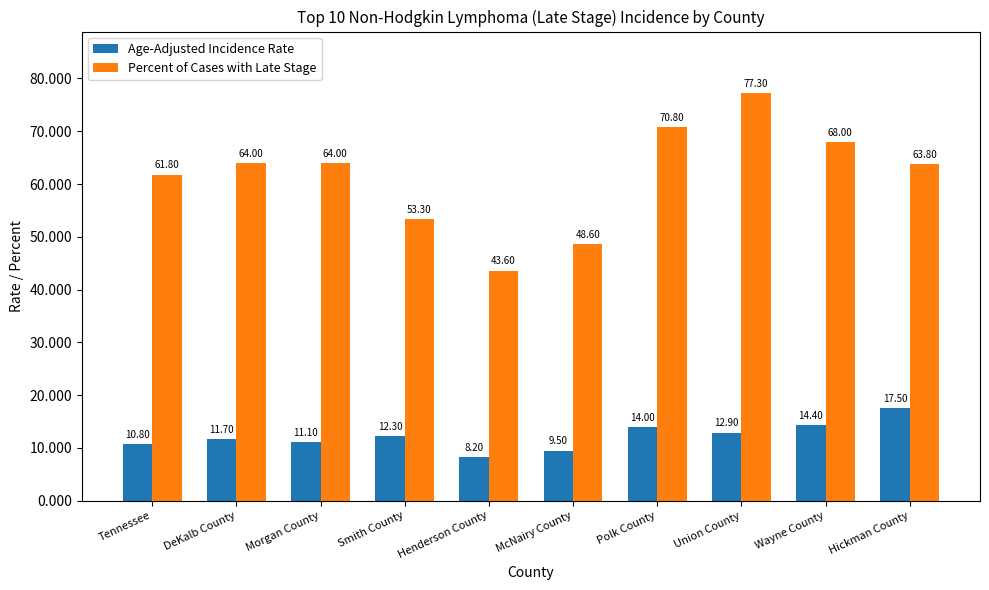

Reading right to left, list all the values displayed in this chart.

Age-Adjusted Incidence Rate: Hickman County=17.5	Wayne County=14.4	Union County=12.9	Polk County=14.0	McNairy County=9.5	Henderson County=8.2	Smith County=12.3	Morgan County=11.1	DeKalb County=11.7	Tennessee=10.8
Percent of Cases with Late Stage: Hickman County=63.8	Wayne County=68.0	Union County=77.3	Polk County=70.8	McNairy County=48.6	Henderson County=43.6	Smith County=53.3	Morgan County=64.0	DeKalb County=64.0	Tennessee=61.8